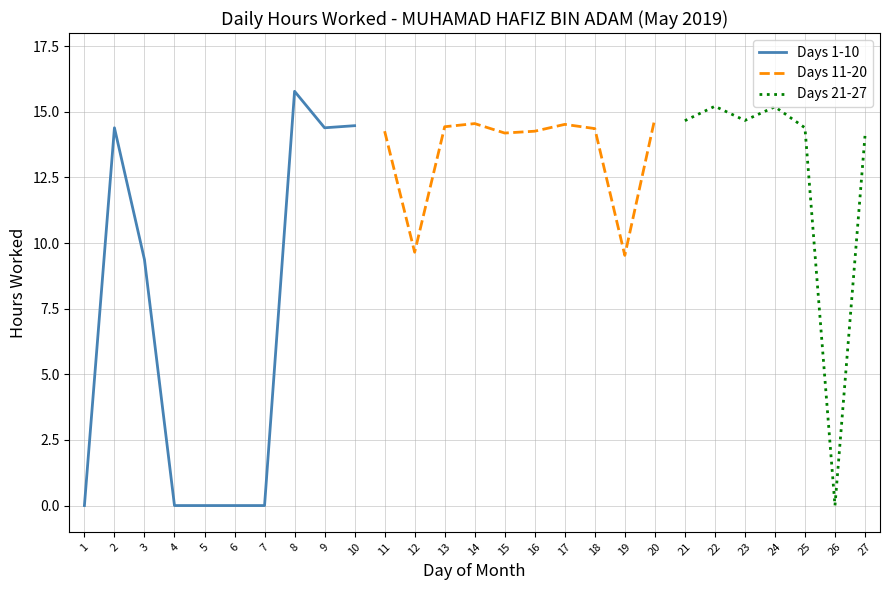

At which label is Days 1-10 closest to 7?

3